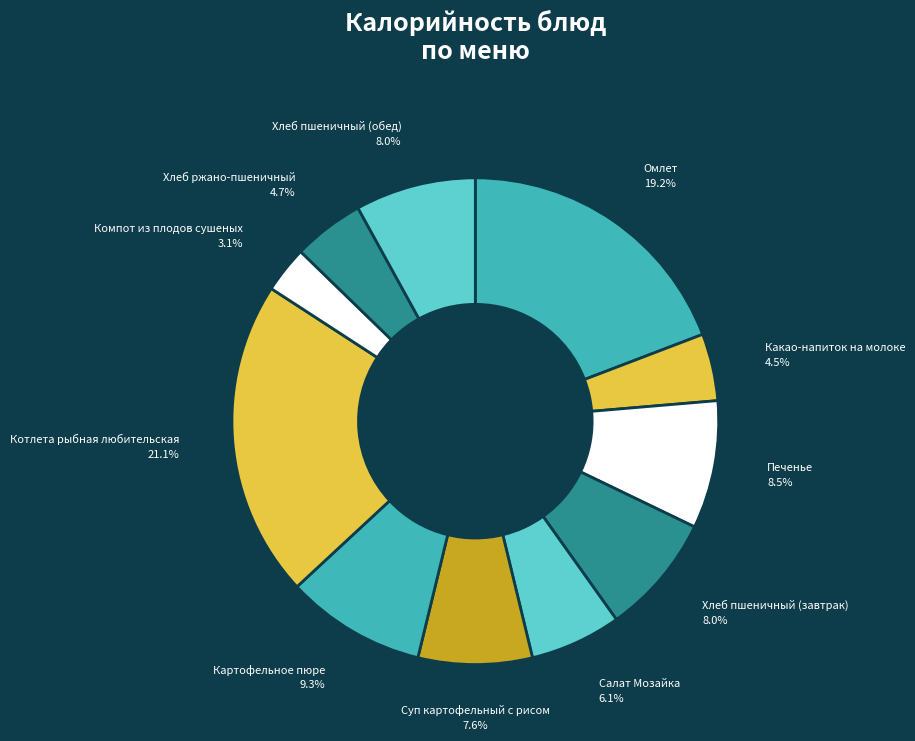

Count the number of slices in the pie.

11